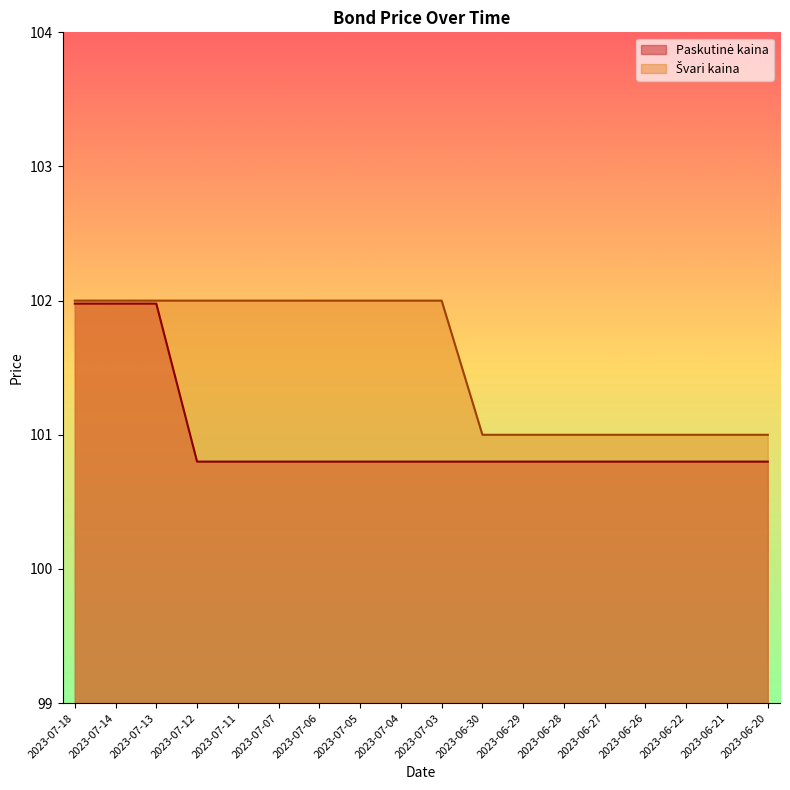

The Paskutinė kaina series shows 164.1 at 2023-07-06. True or false?

False